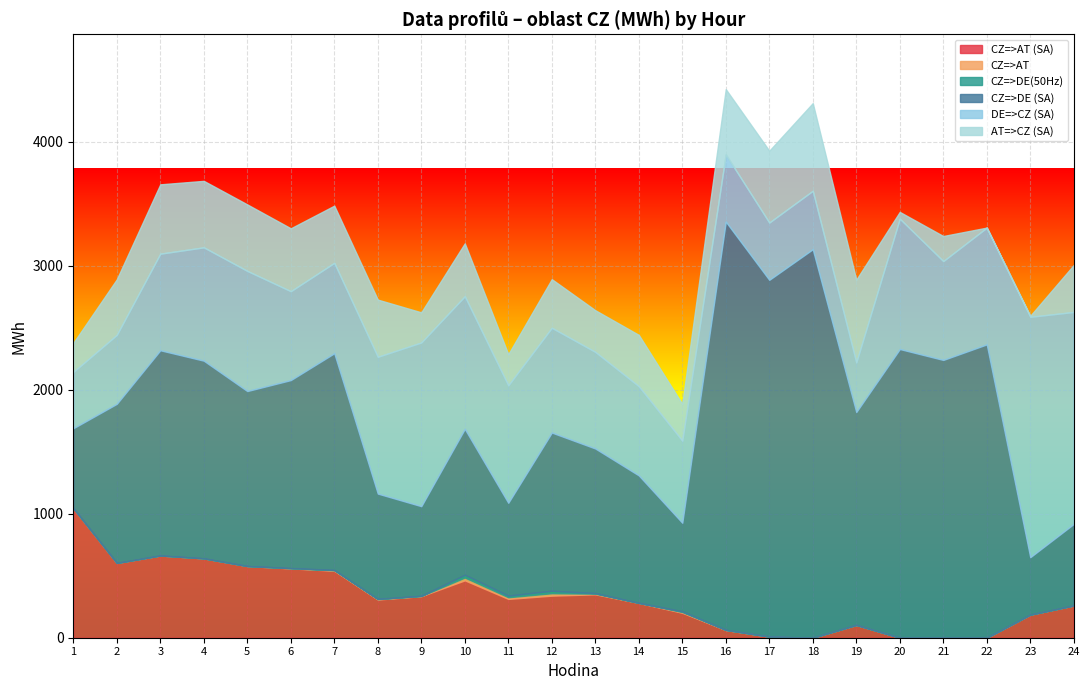

The value of CZ=>DE(50Hz) at 24 is 0.0. True or false?

True